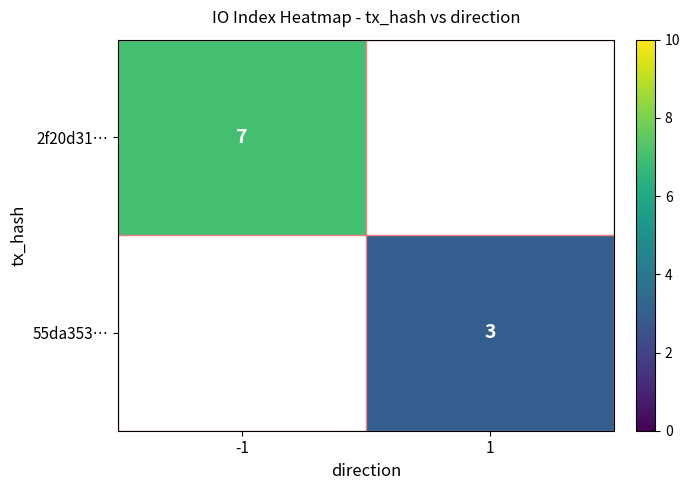

Count the number of categories in the chart.

2